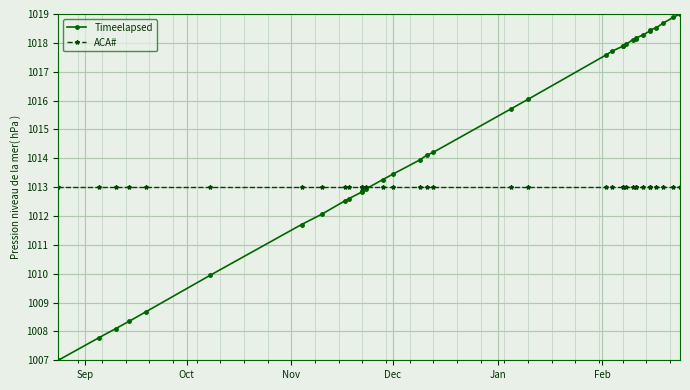

What is the difference between the maximum and second lowest values in the Timeelapsed series?

11.2